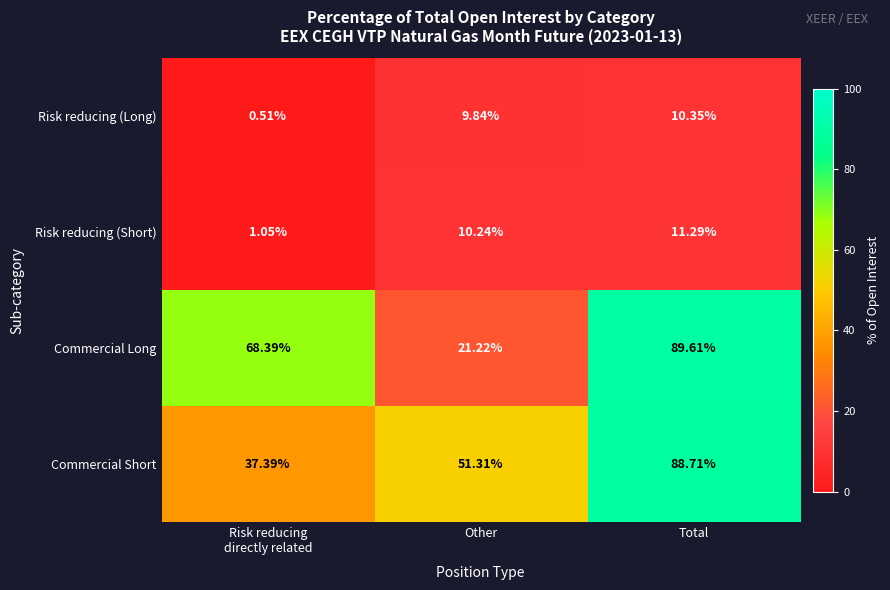

Which series has the largest total across all categories?

Commercial Long